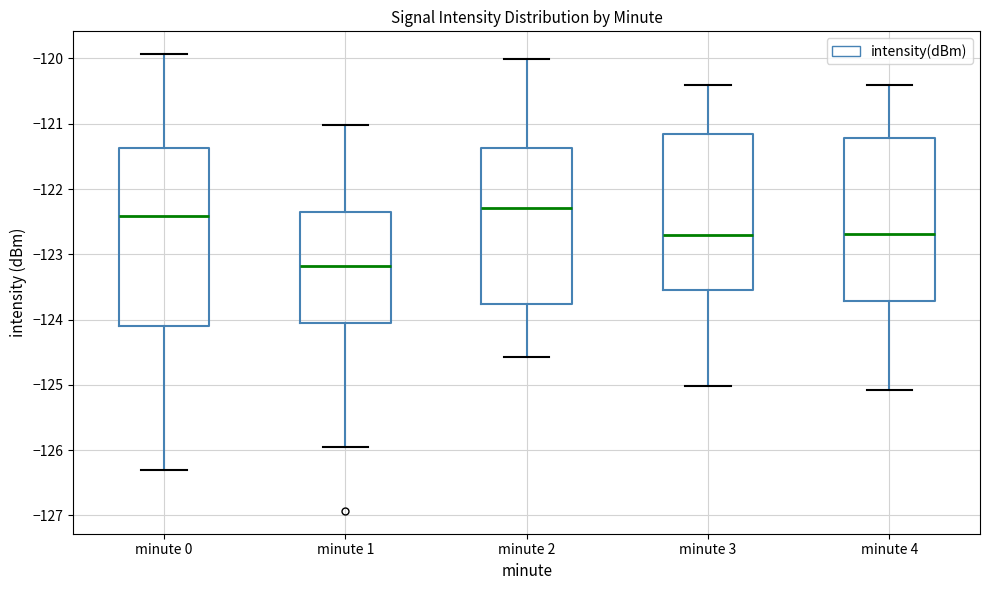

Where does the lower whisker of the box for minute 2 end on the y-axis? The values are not printed on the chart, so give them approximately, as read against the axis.

-124.6